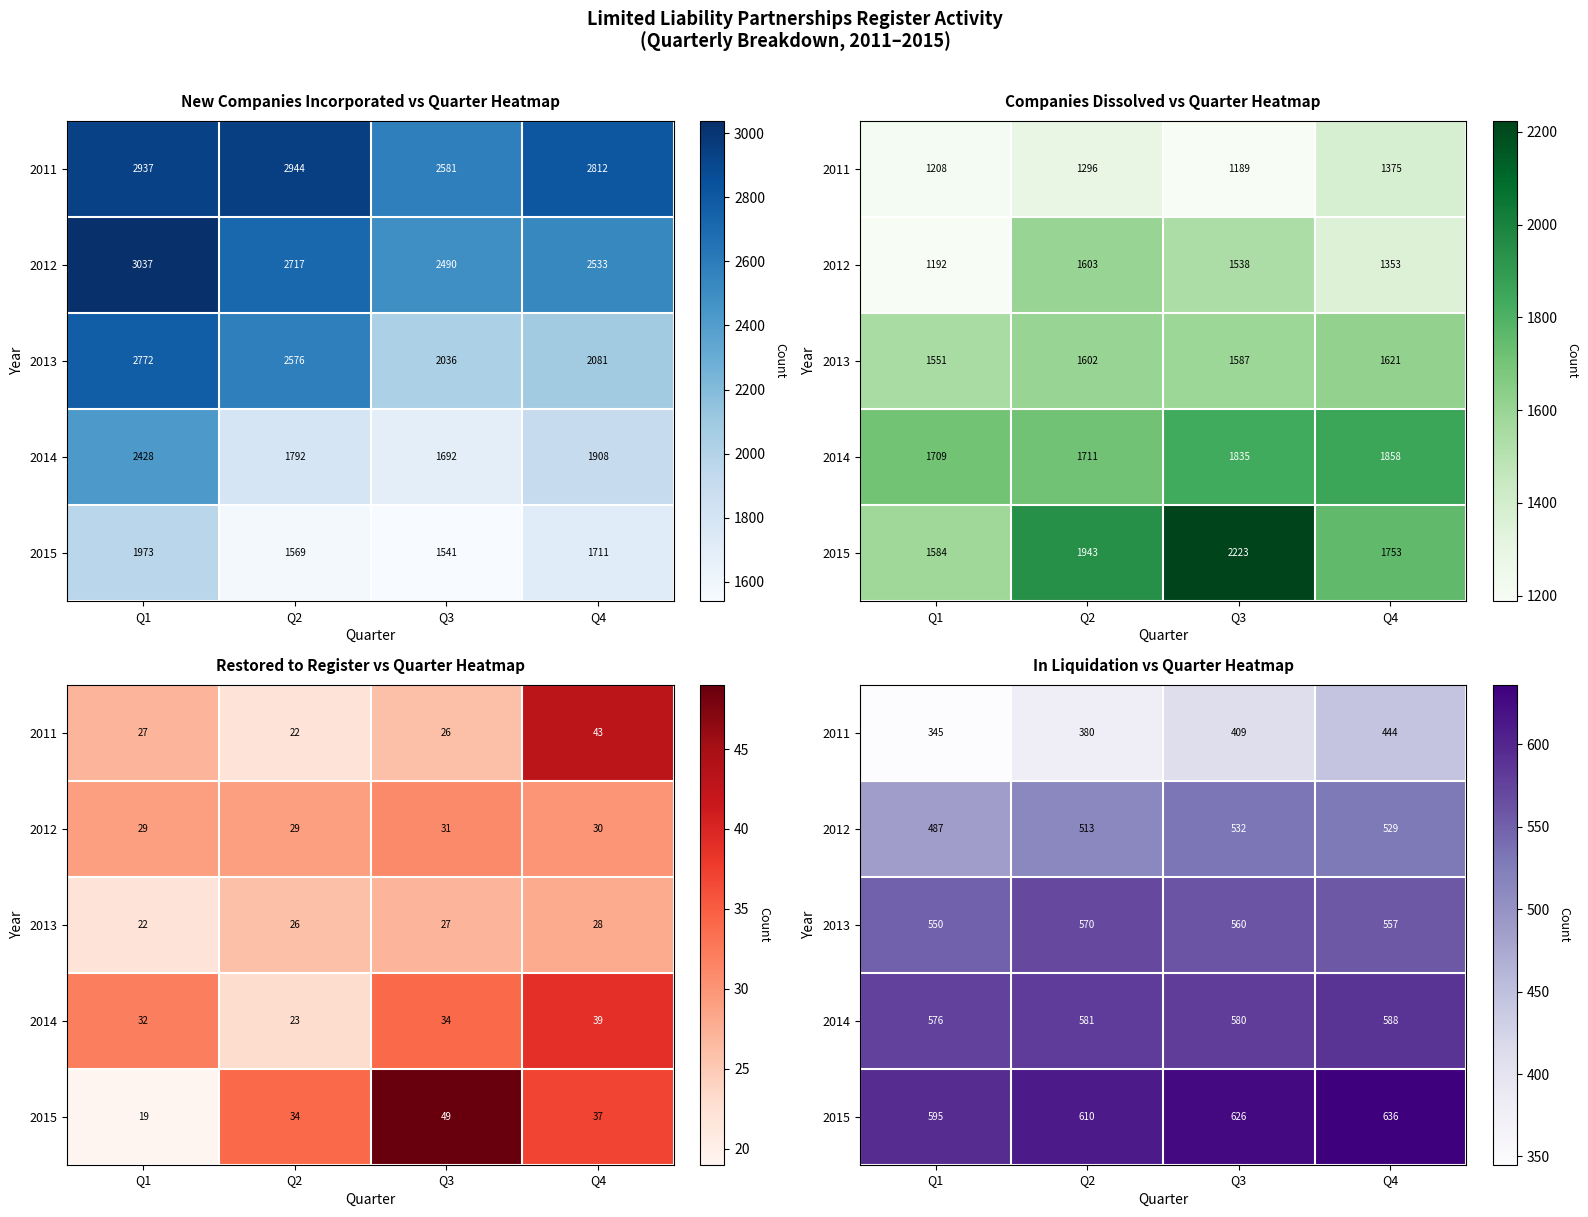

Is it true that 2014 equals 969 at Q3?

False